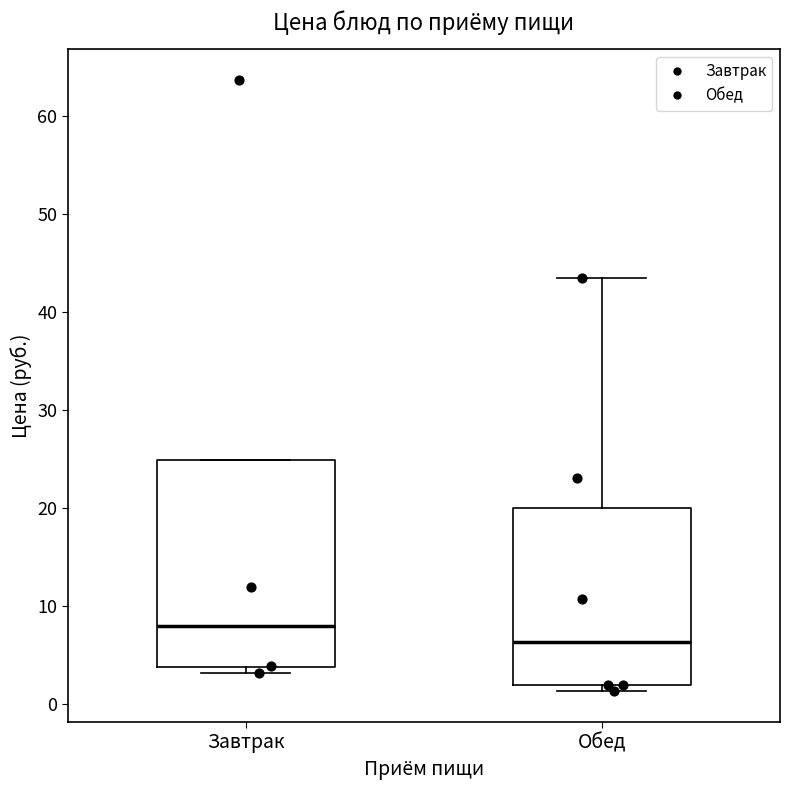

Reading left to right, transcribe this box plot: for each box, give where its median line is, the range the box spans, and where its two whiskers end, as read against the y-axis. The values are not printed on the chart, so give them approximately, as read against the axis.

Завтрак: median 8, box 4 to 25, whiskers 3 to 25
Обед: median 6, box 2 to 20, whiskers 1 to 43